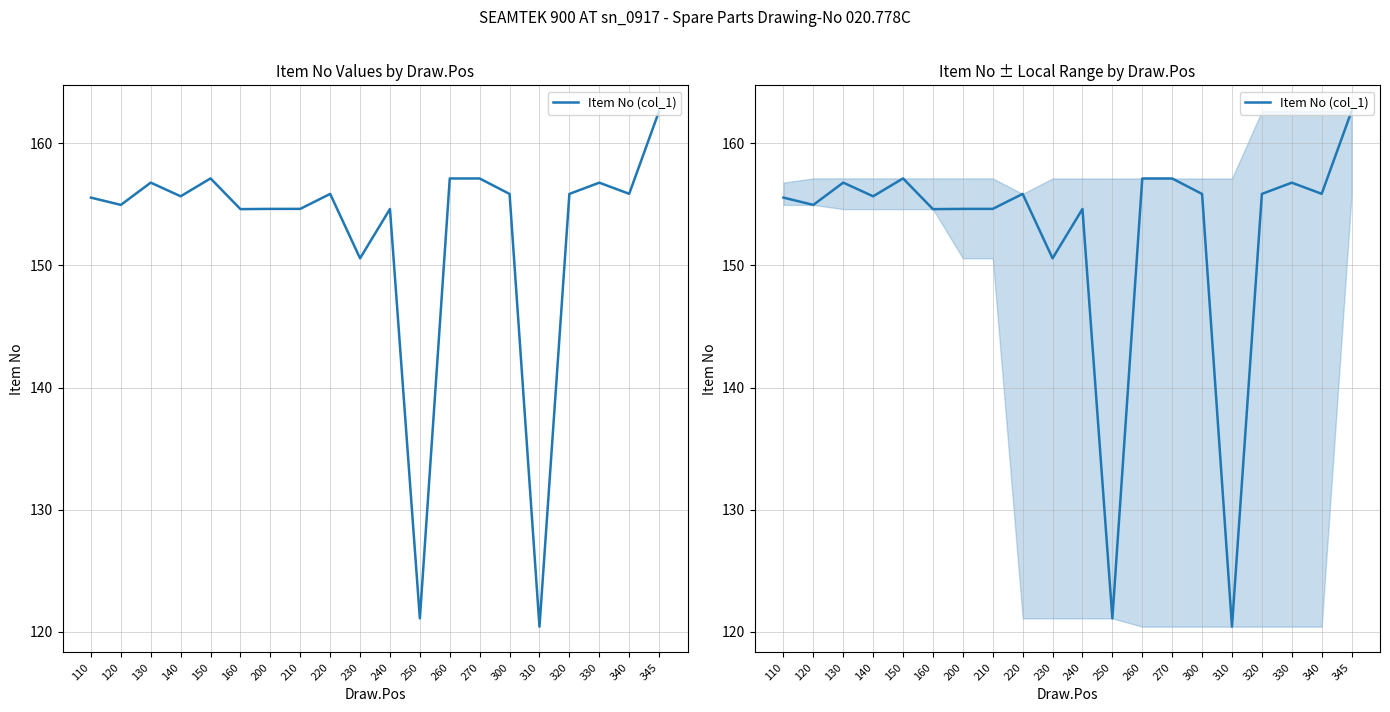

What is the minimum value shown in the chart?

120.4